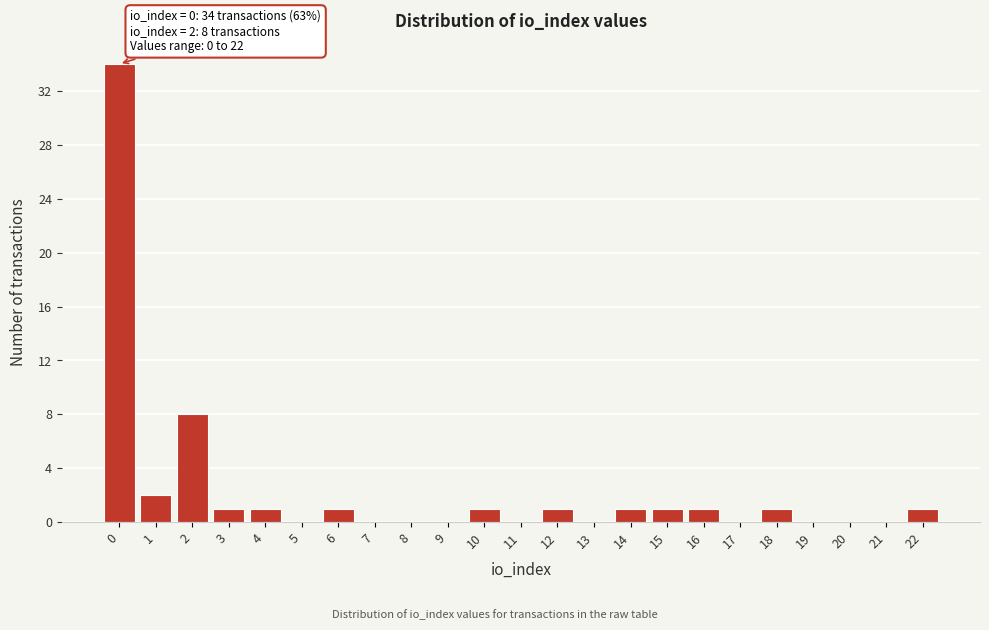

Reading left to right, extract all data points from this chart.

0=34	1=2	2=8	3=1	4=1	5=0	6=1	7=0	8=0	9=0	10=1	11=0	12=1	13=0	14=1	15=1	16=1	17=0	18=1	19=0	20=0	21=0	22=1